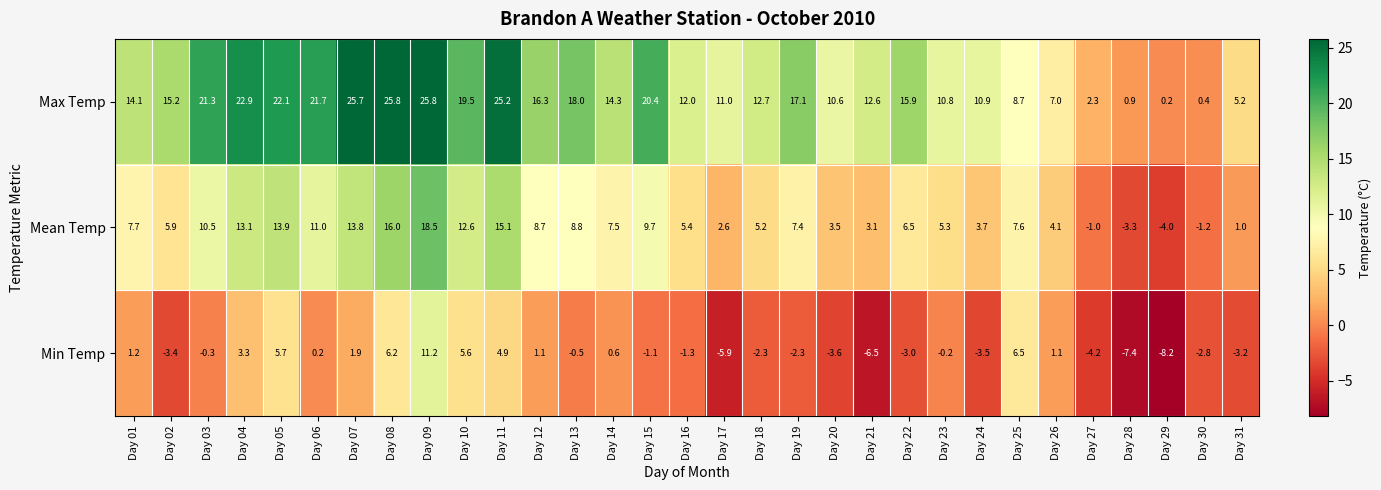

Which series has the widest spread of values?

Max Temp